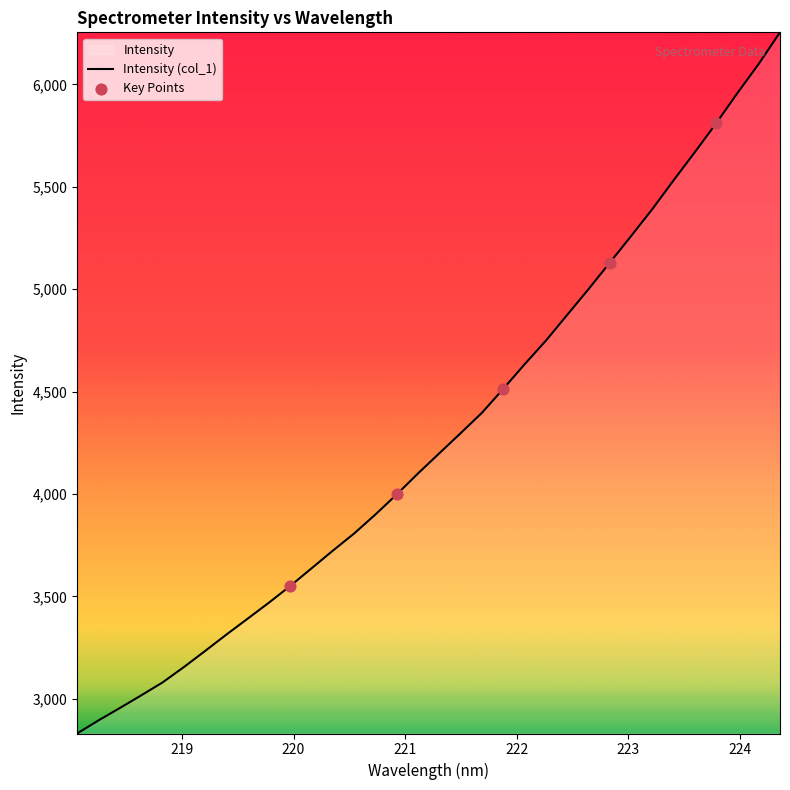

What is the greatest value displayed?

6253.7